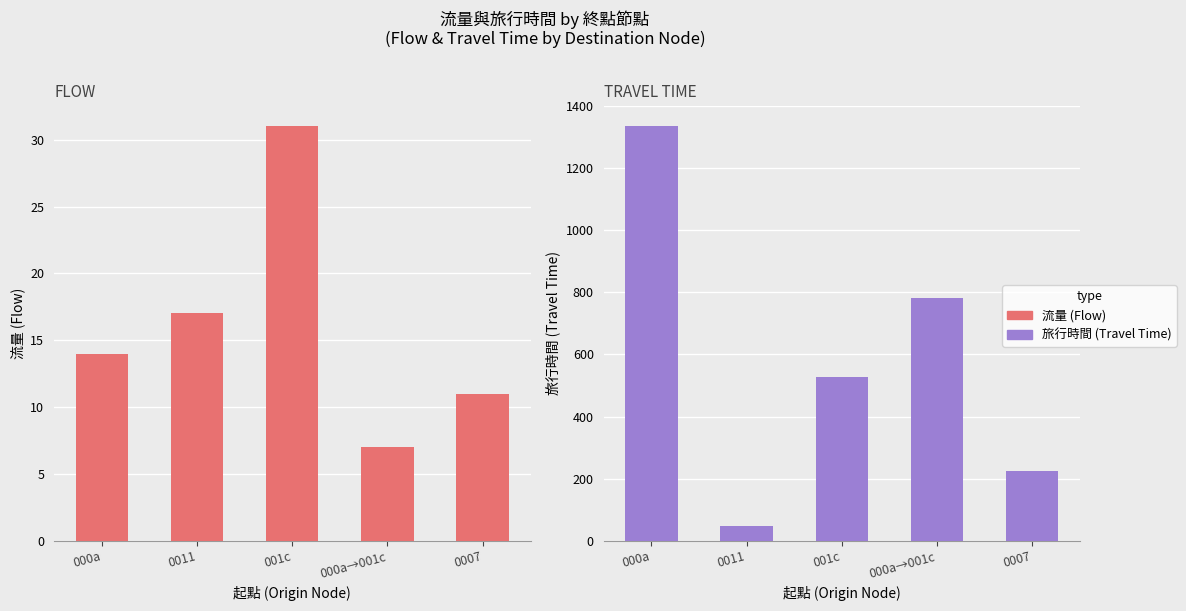

How many data points does each series have?

5